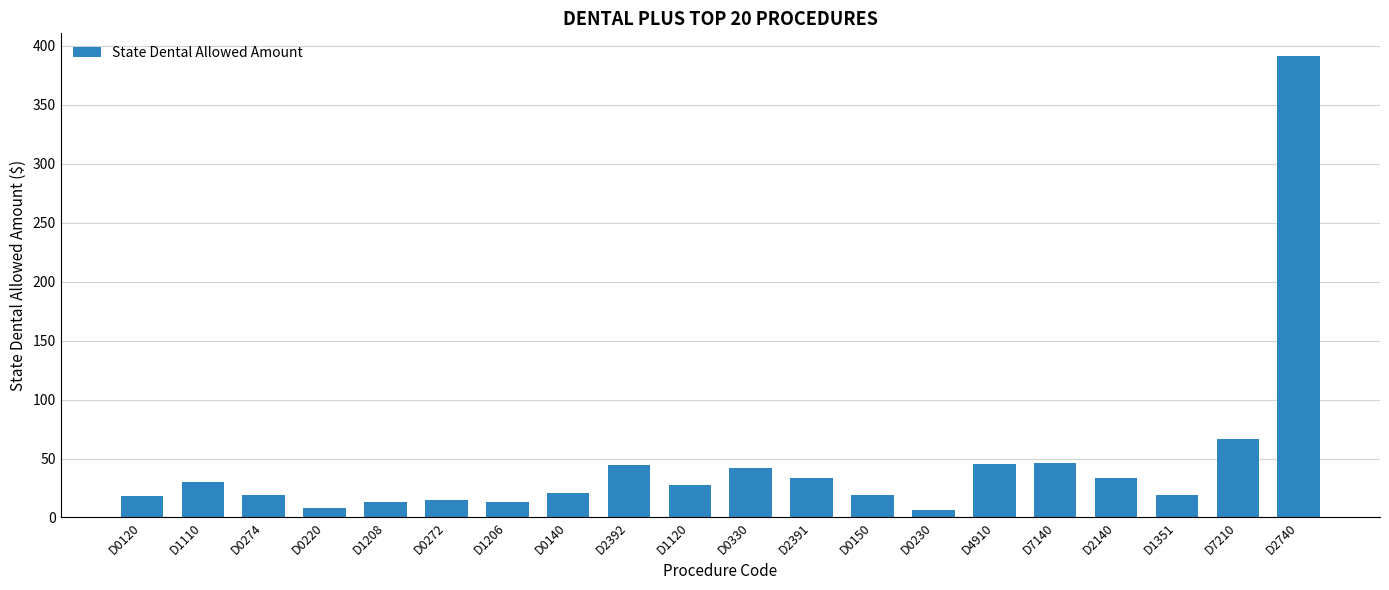

What is the label of the 18th bar from the right?

D0274